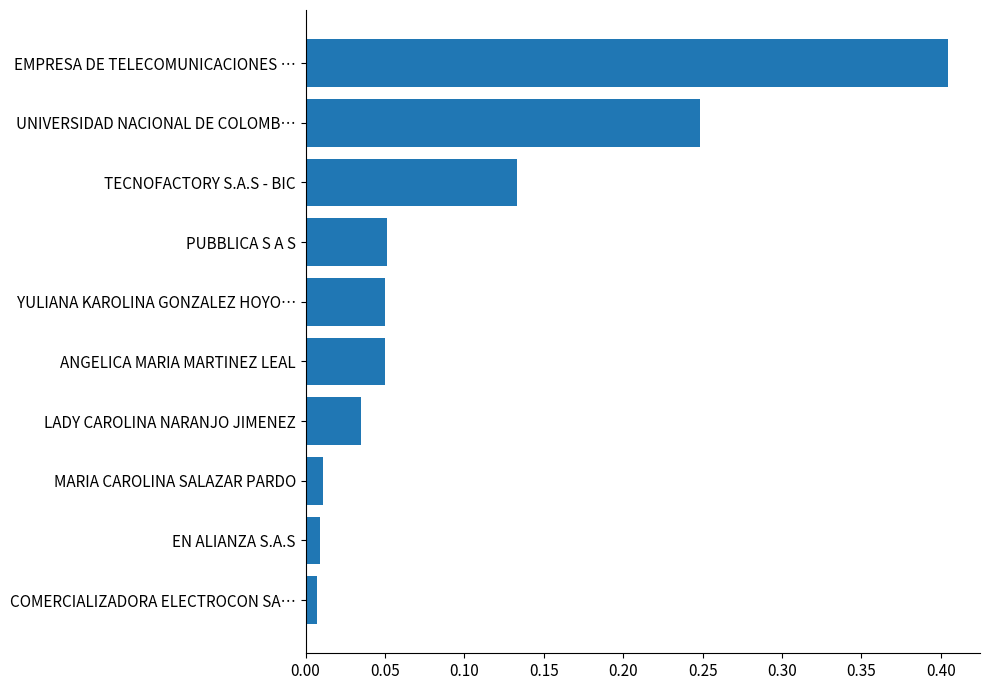

Between TECNOFACTORY S.A.S - BIC and PUBBLICA S A S, which is larger?

TECNOFACTORY S.A.S - BIC